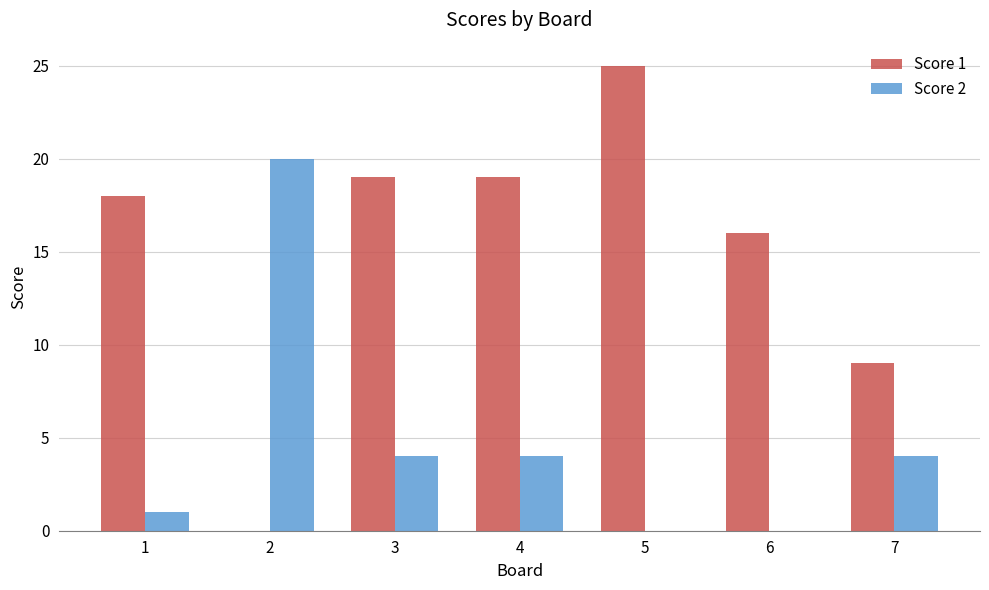

Is it true that Score 2 equals -13 at 6?

False